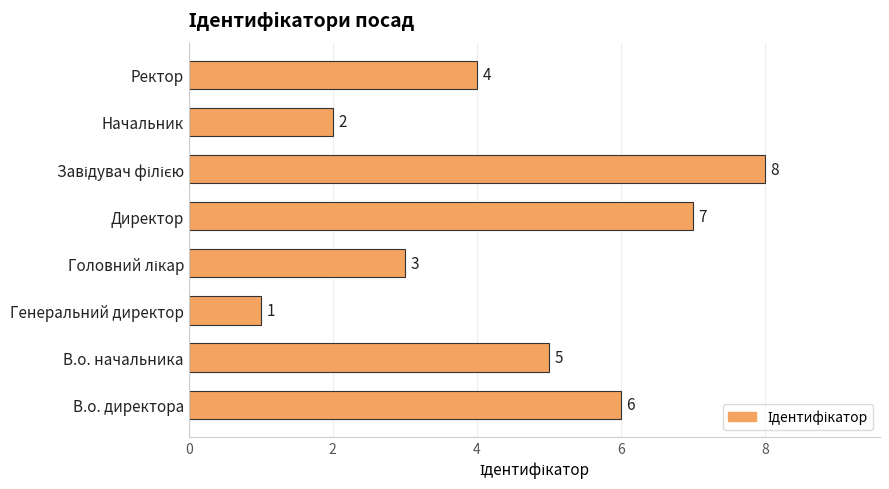

Reading bottom to top, transcribe all the data shown in this chart.

6	5	1	3	7	8	2	4